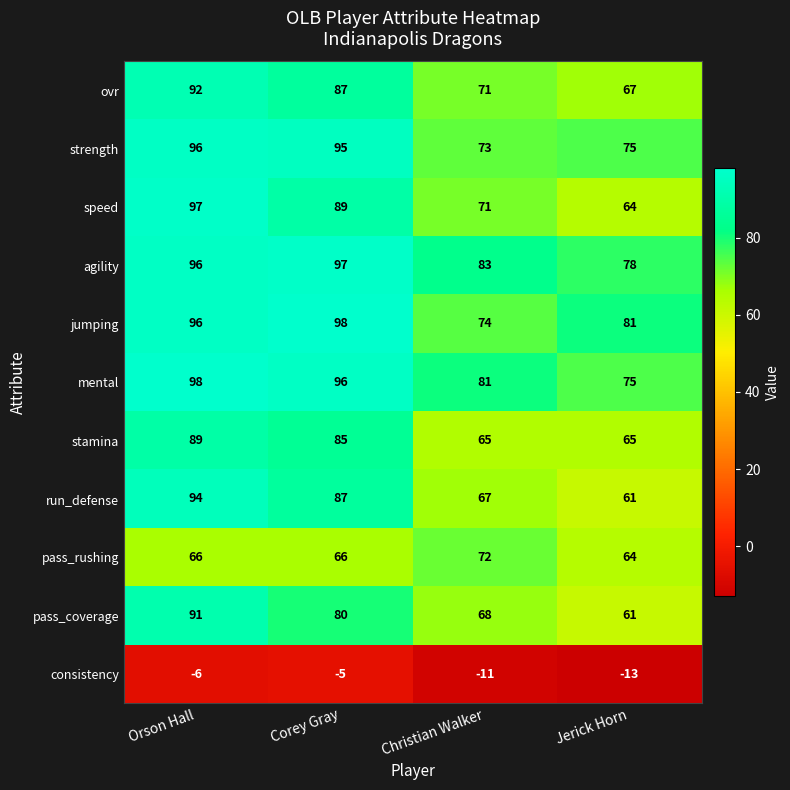

At how many categories does at least one series exceed 38?

4